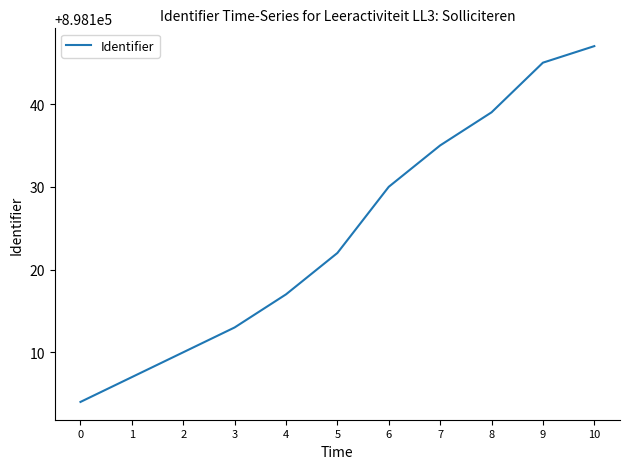

How many values are below 898122?

5